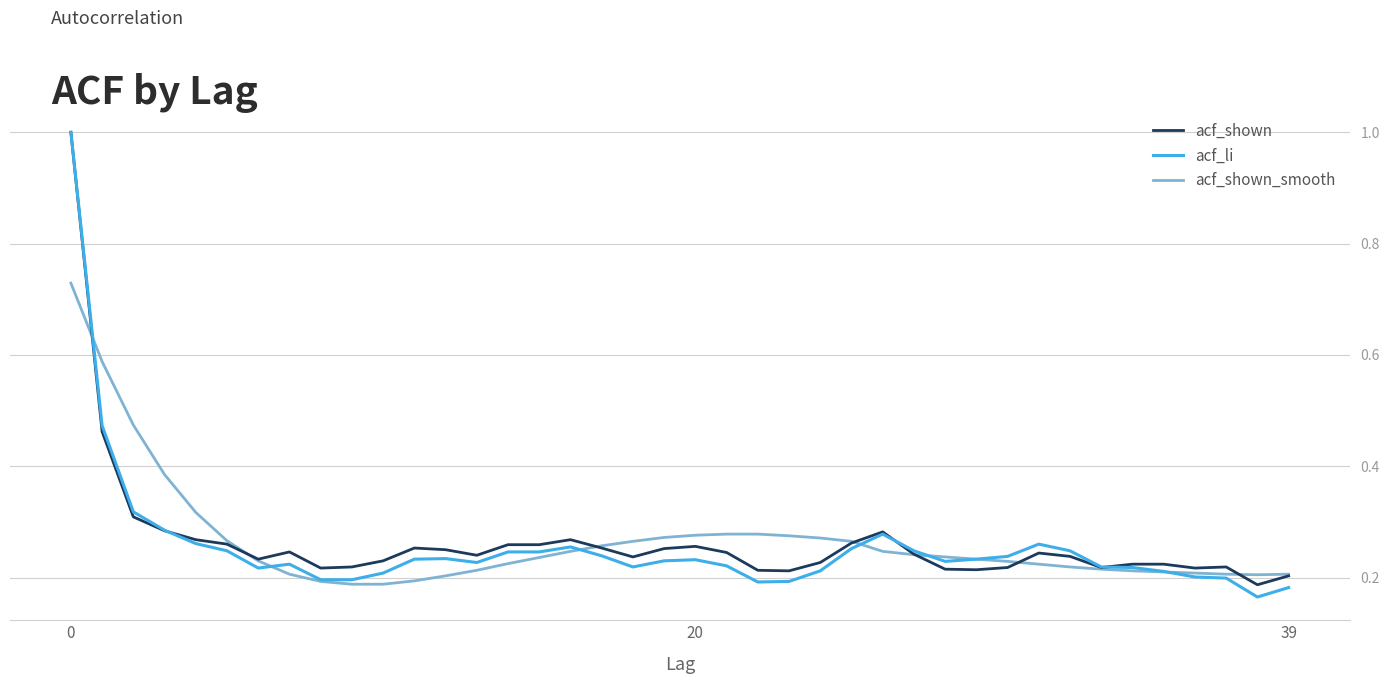

True or false: acf_shown and acf_li cross at least once.

True